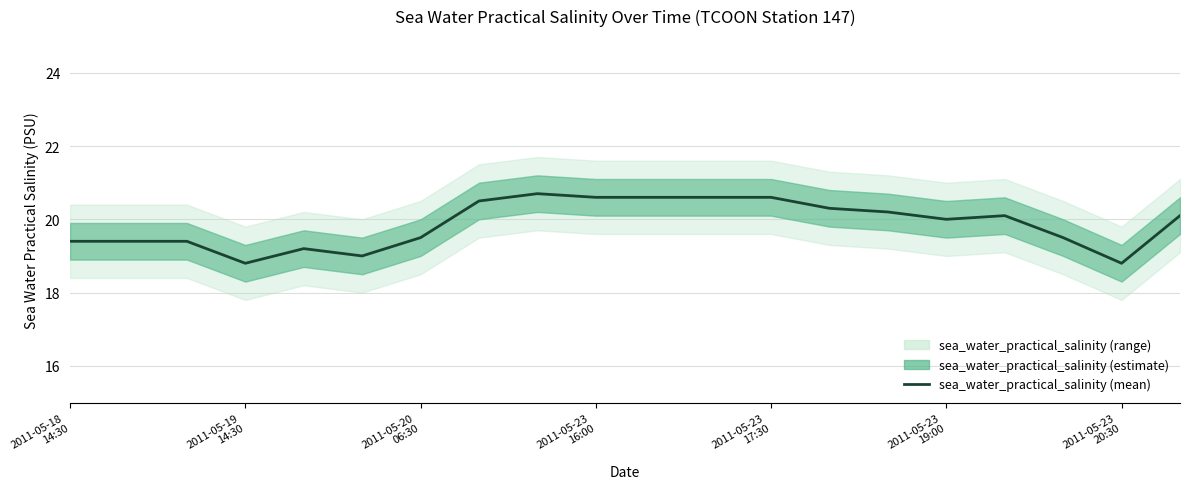

What is the value of the 20th point from the left?

20.1